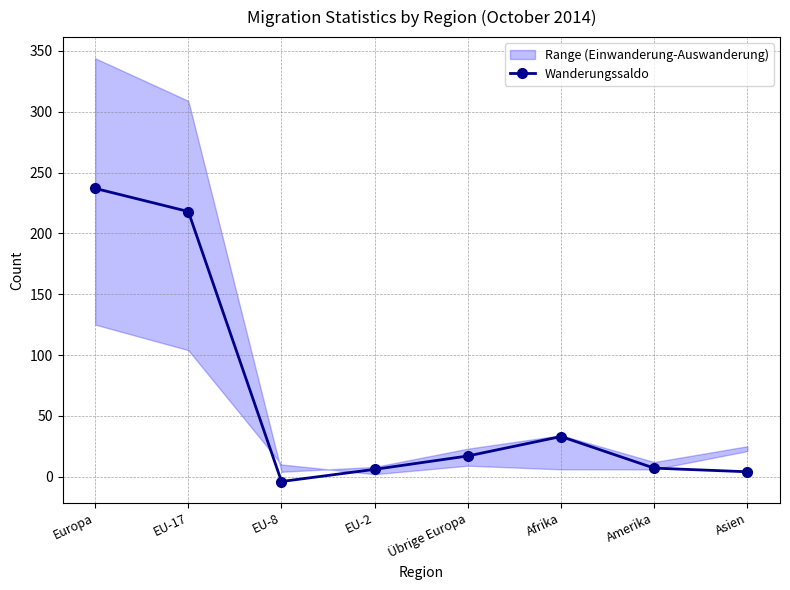

Rank the categories by value from lowest to highest.

EU-8, Asien, EU-2, Amerika, Übrige Europa, Afrika, EU-17, Europa